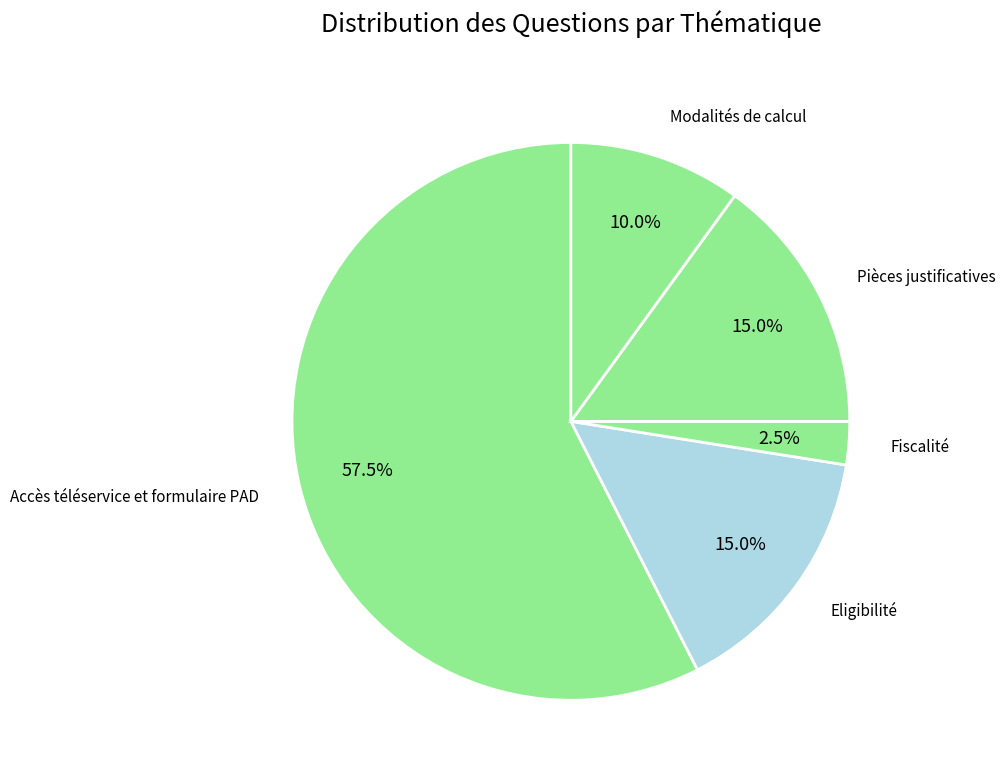

Count the number of slices in the pie.

5